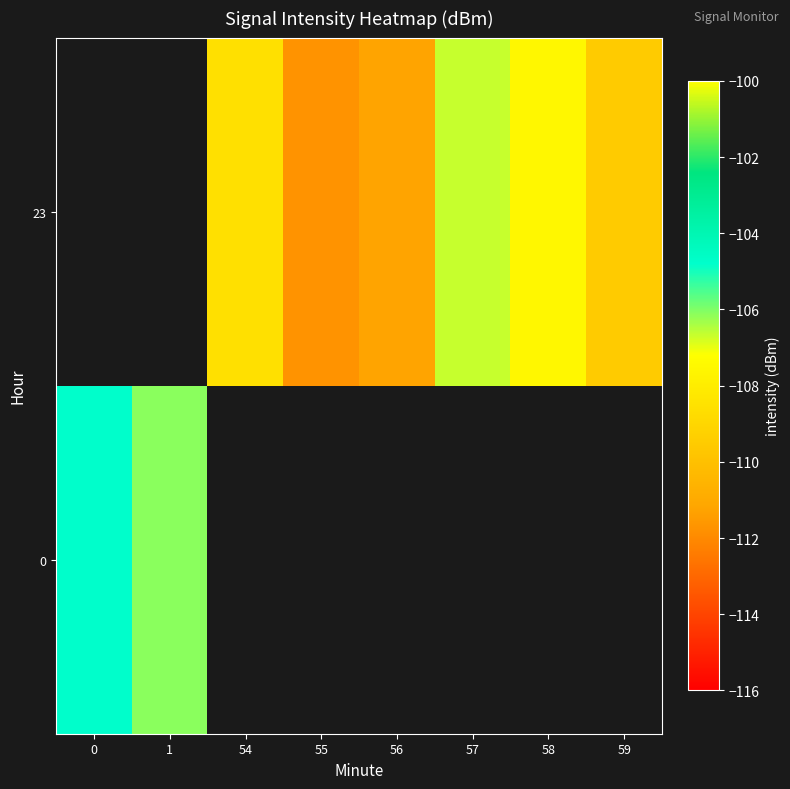

Is the value of 0 at 56 greater than the value of 23 at 59?

No